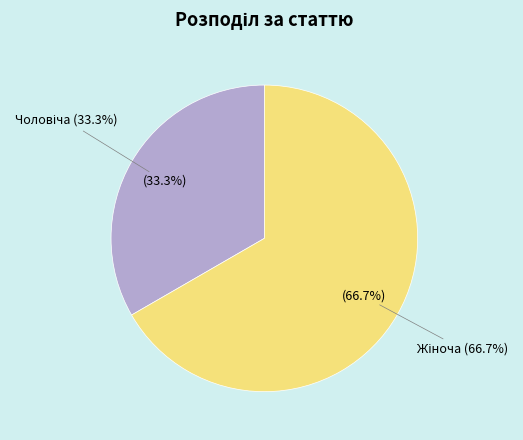

What is the largest slice in the pie chart?

Жіноча